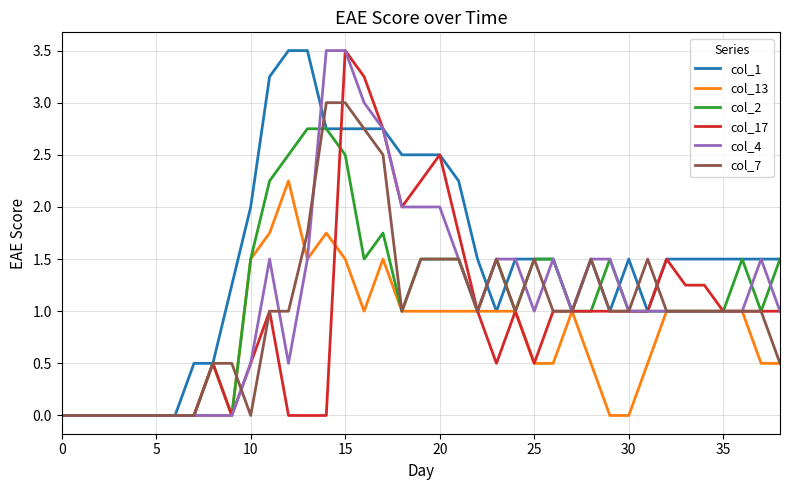

Which series has the largest total across all categories?

col_1